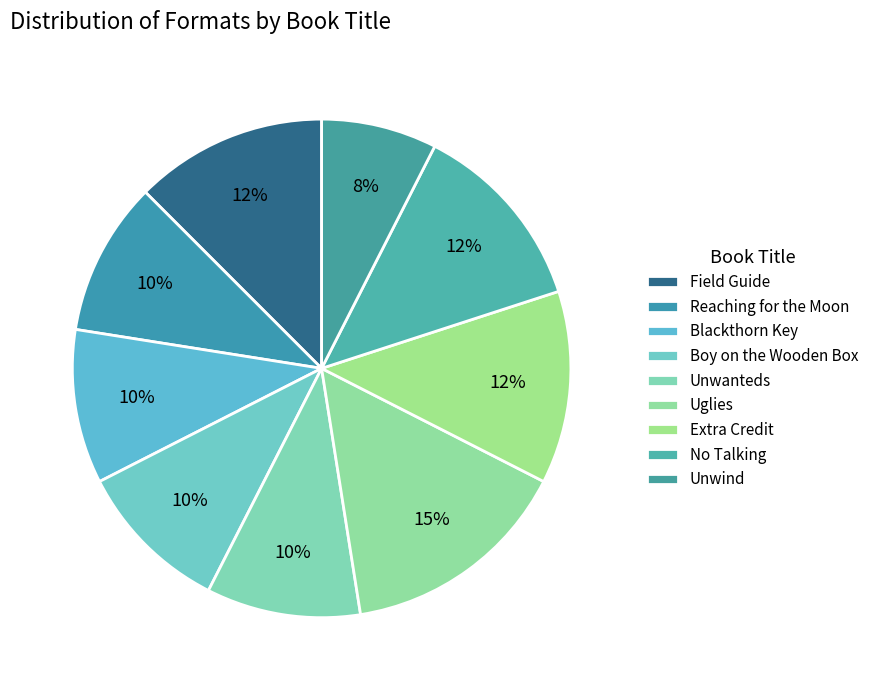

Does No Talking account for over 50% of the chart?

No